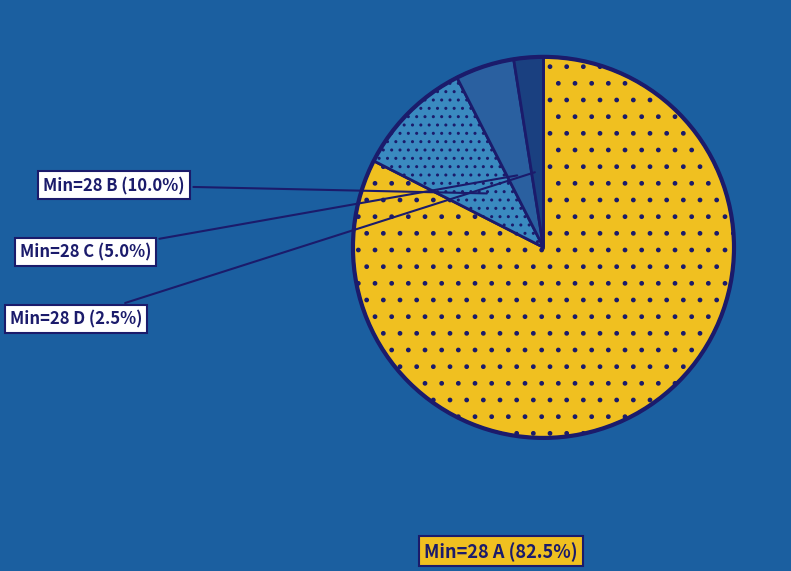

Does any single category account for the majority?

Yes